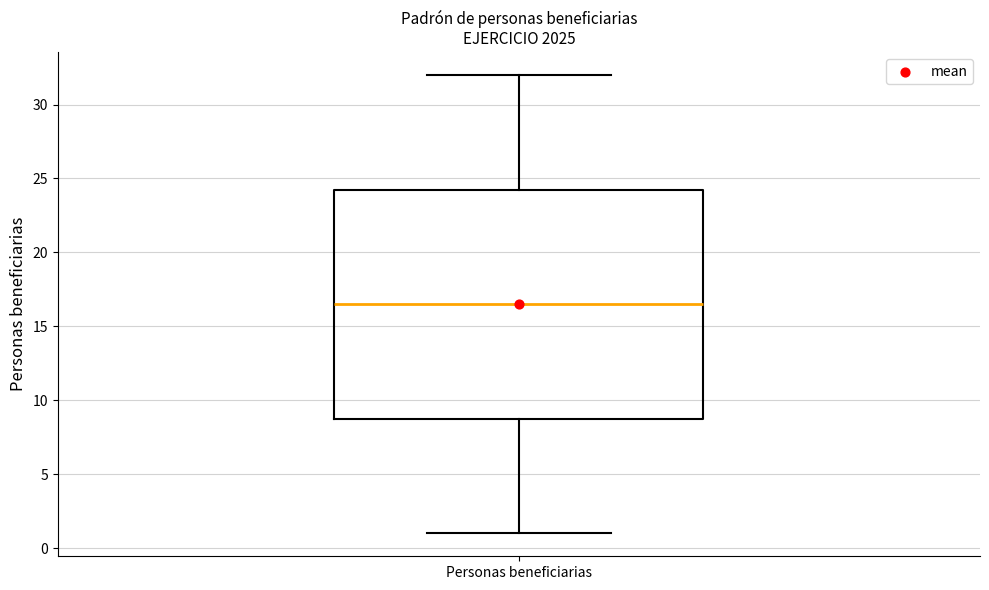

Transcribe this box plot: give where the median line is, the range the box spans, and where the two whiskers end, as read against the y-axis. The values are not printed on the chart, so give them approximately, as read against the axis.

median 16.5, box 9.0 to 24.5, whiskers 1.0 to 32.0